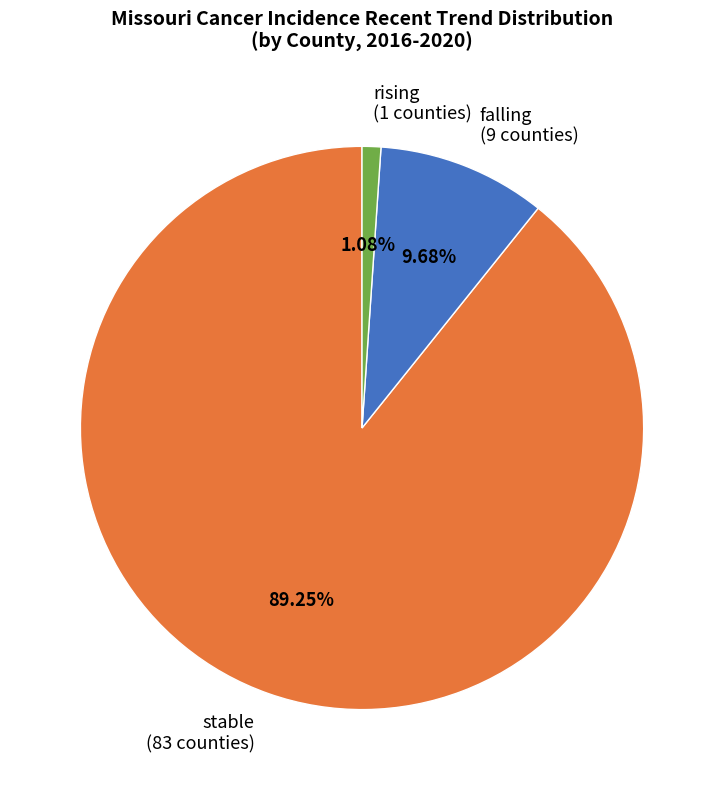

Rank the categories by value from highest to lowest.

stable, falling, rising